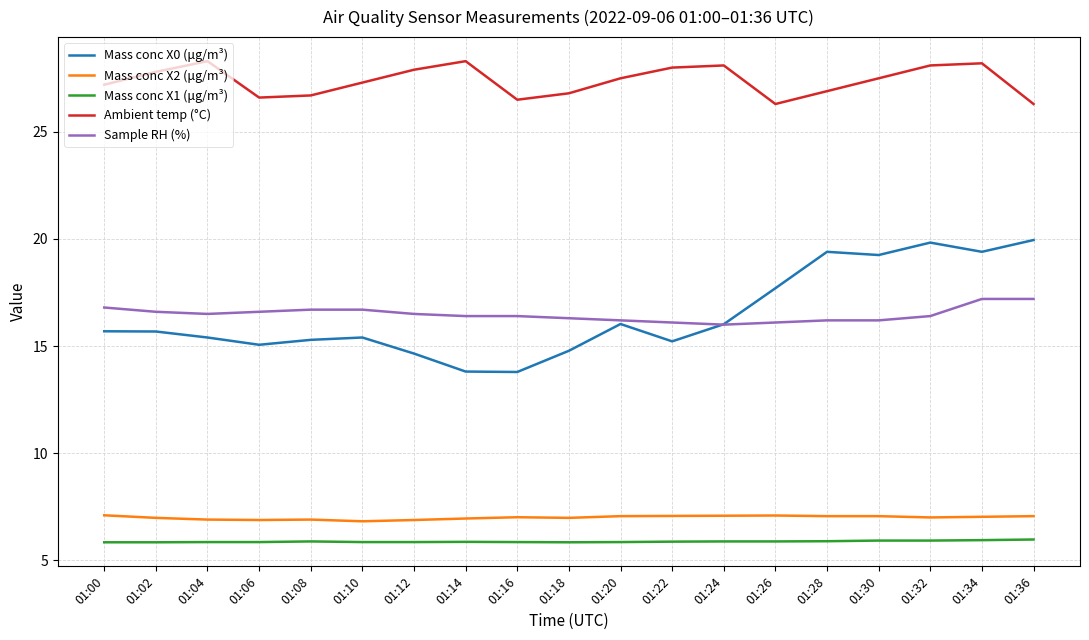

What is the sum of the Mass conc X1 (μg/m³) values at 01:22 and 01:18?

11.7